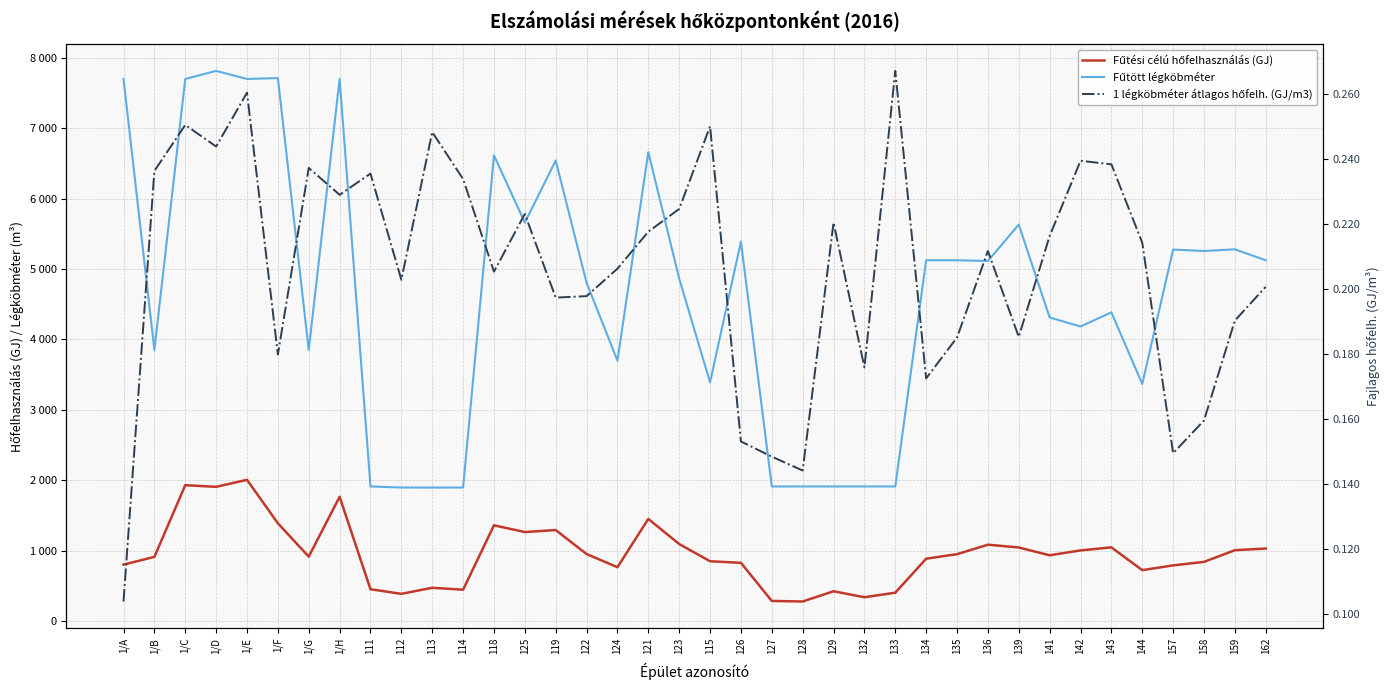

Is it true that 1 légköbméter átlagos hőfelh. (GJ/m3) equals 0.2 at 113?

True